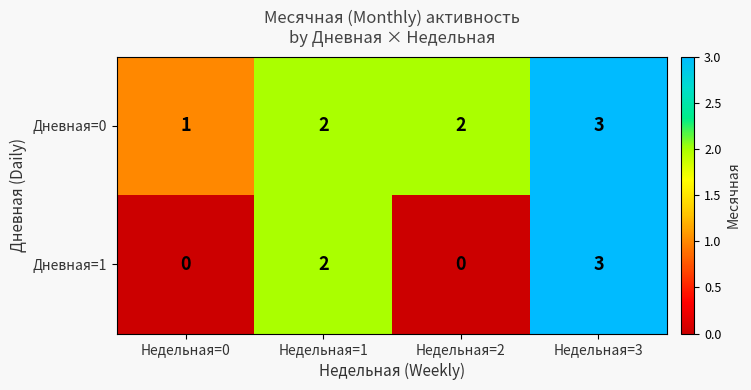

What is the total value across all series at Недельная=3?

6